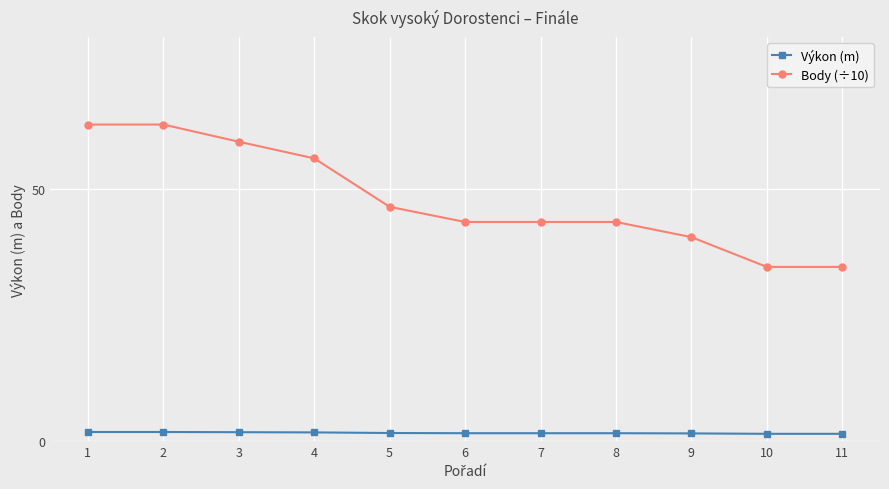

True or false: Body (÷10) and Výkon (m) cross at least once.

False